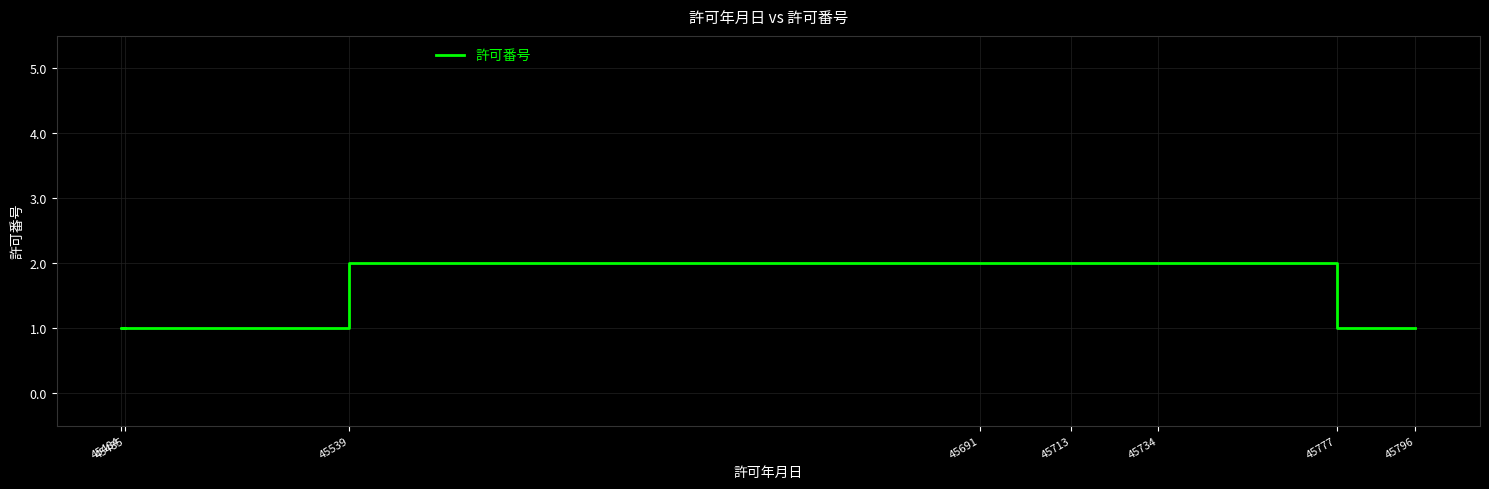

What is the minimum value shown in the chart?

1